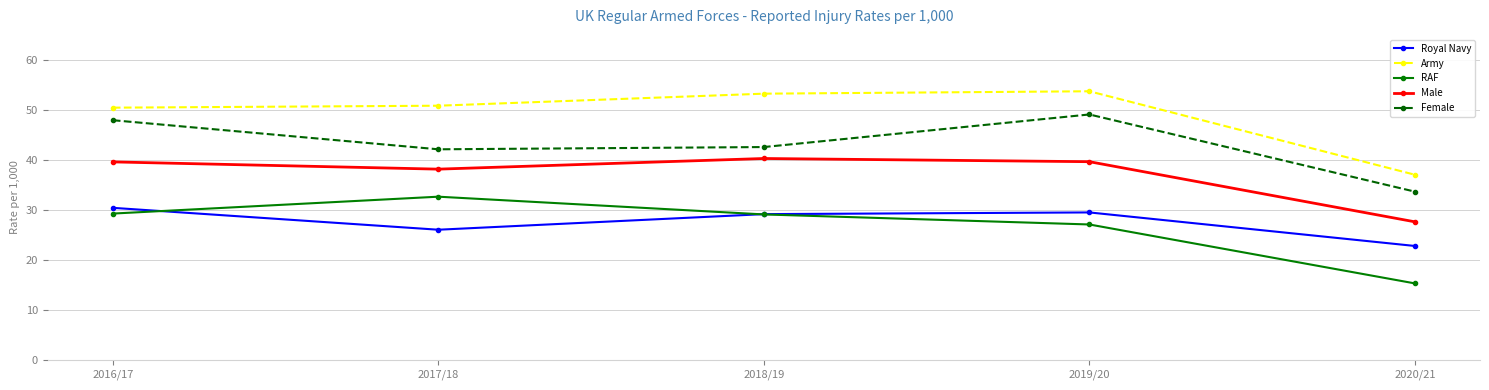

True or false: Royal Navy and Female intersect in this chart.

False